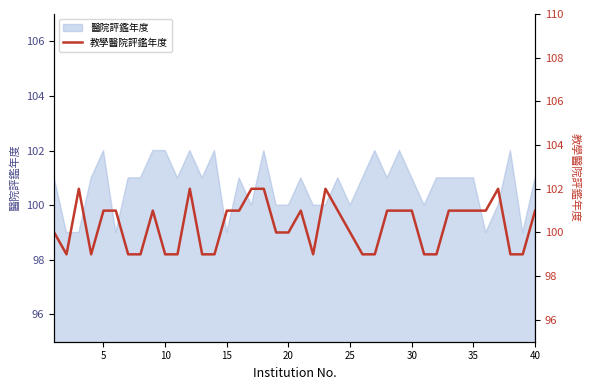

Is it true that the value at 35 is 101?

True